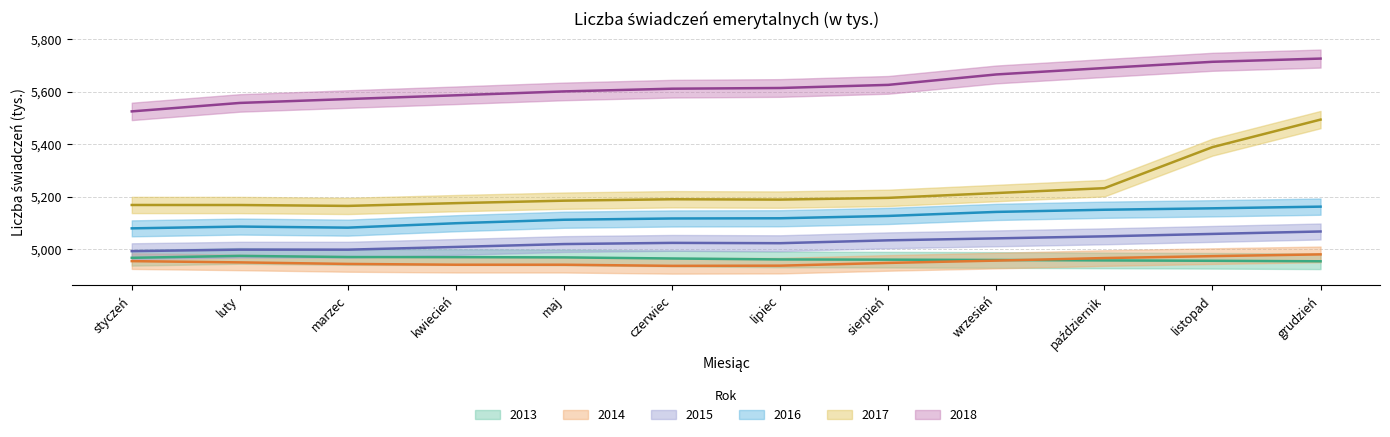

Which series has the largest total across all categories?

2018